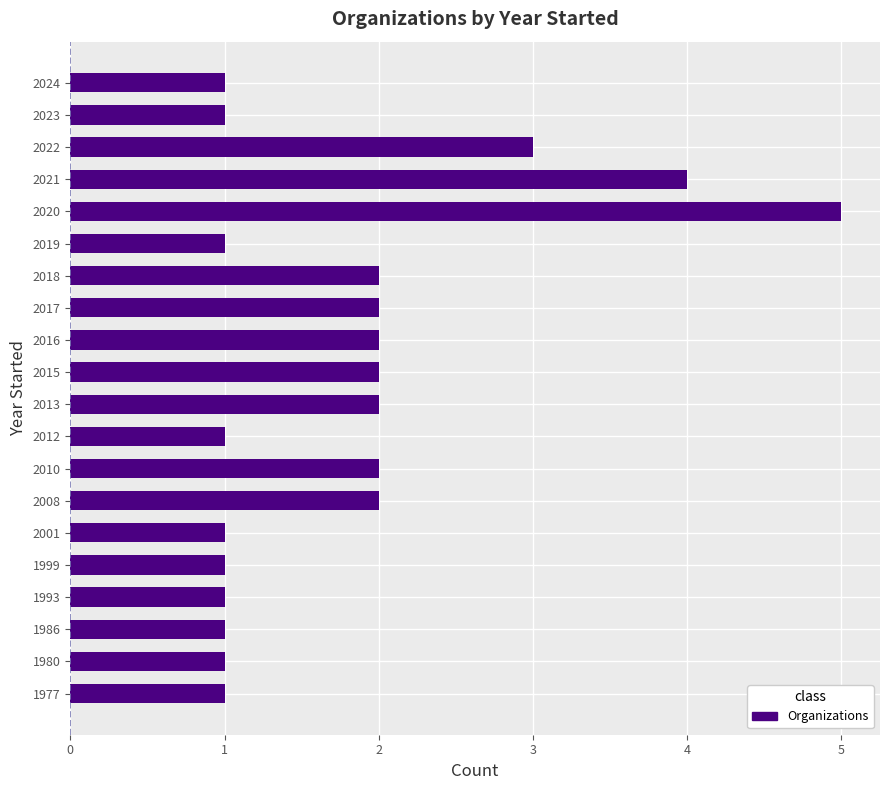

The chart shows a value of 2 at 2010. True or false?

True